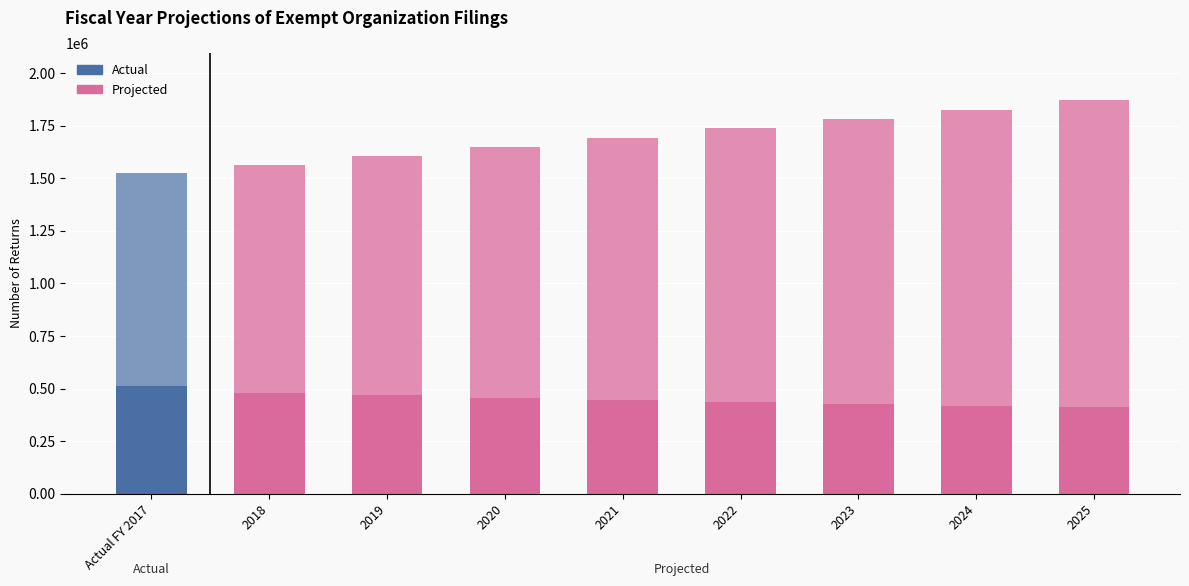

Are the bars horizontal?

No